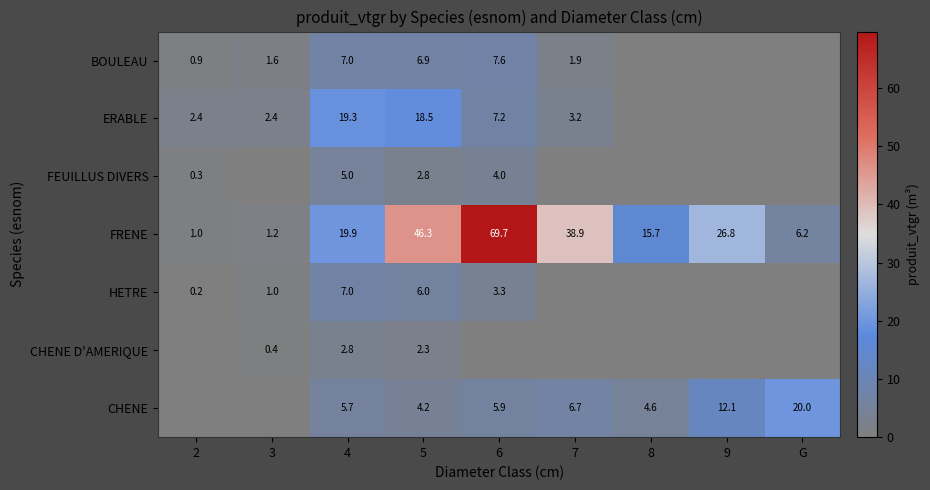

The value of BOULEAU at 4 is 10.3. True or false?

False